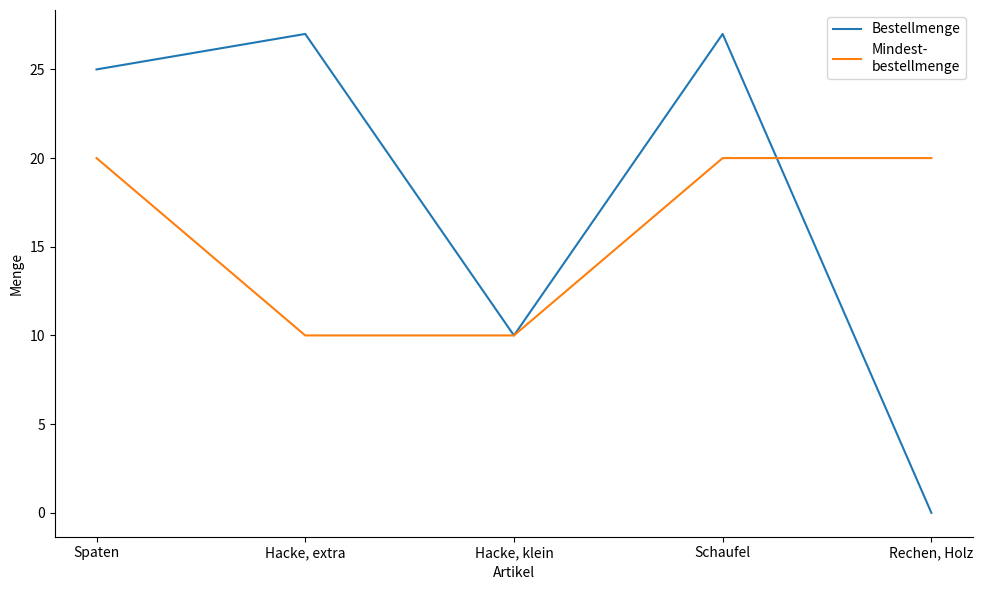

What is the difference between the highest and lowest values at Rechen, Holz?

20